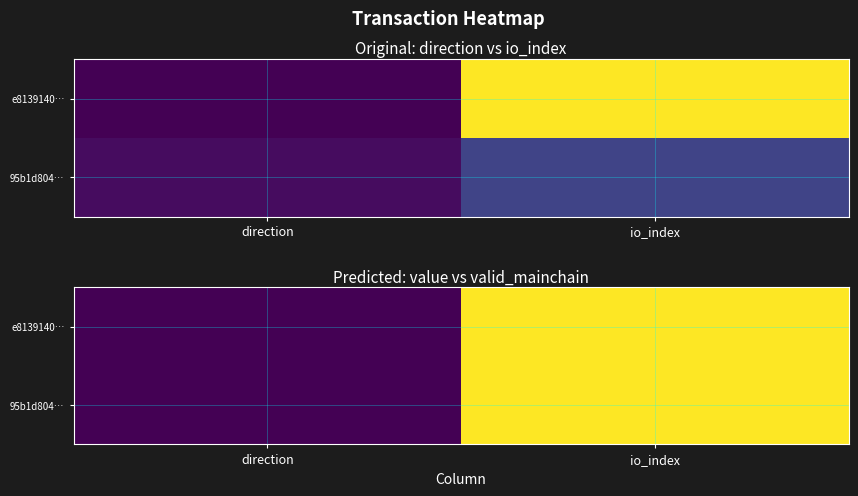

What is the total value across all series at io_index?

2.0